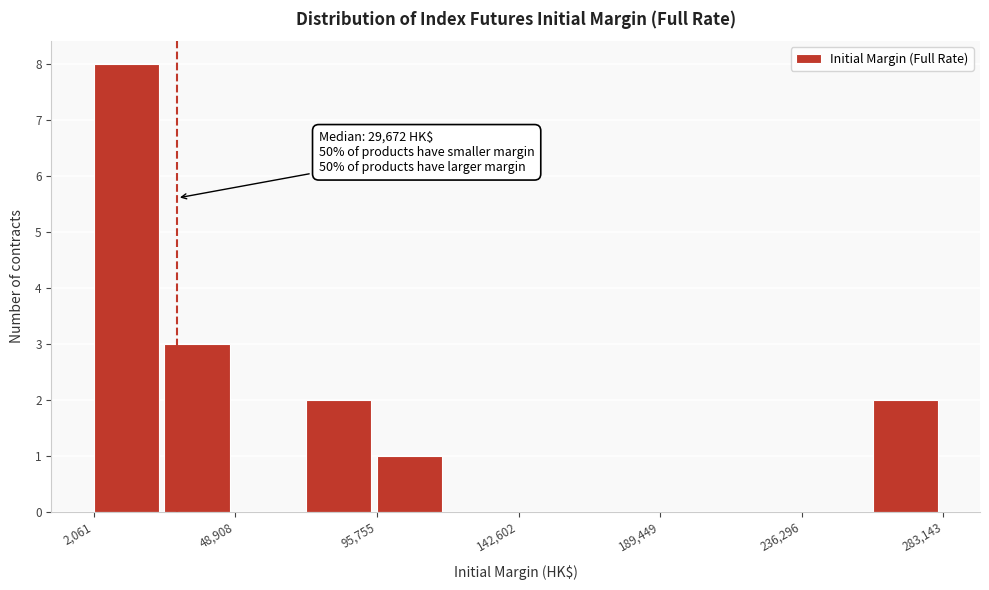

Which range on the x-axis has the tallest bar?

0 to 25000